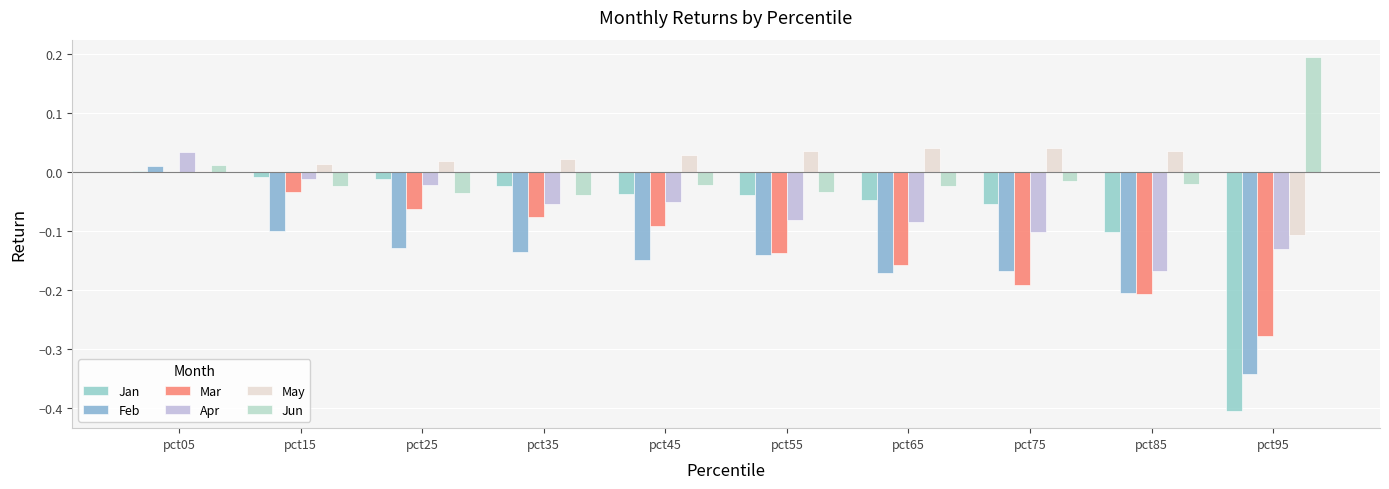

How many distinct data groups are displayed?

6